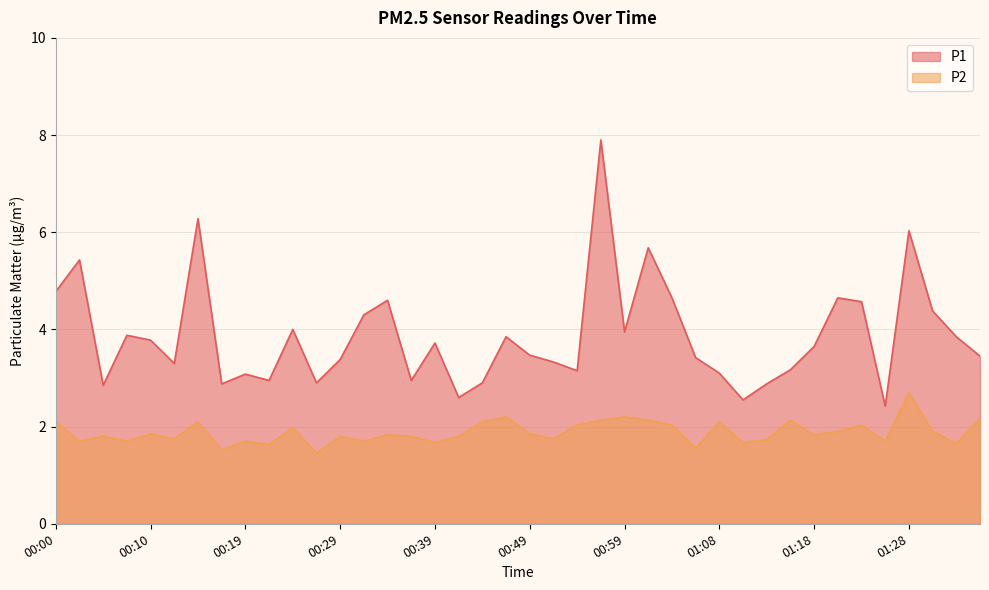

What is the sum of the P2 values at 00:07 and 00:39?

3.4